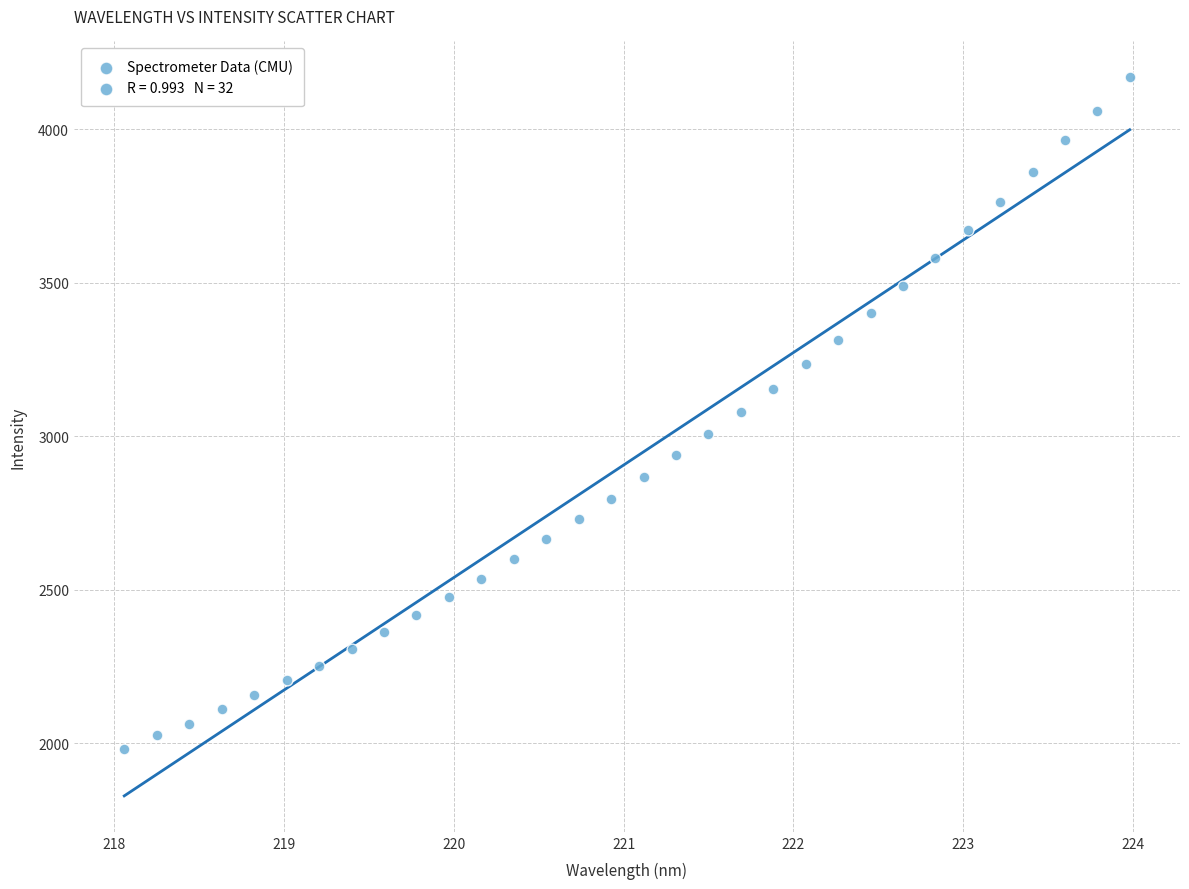

What is the range of X values (max minus min)?

5.9